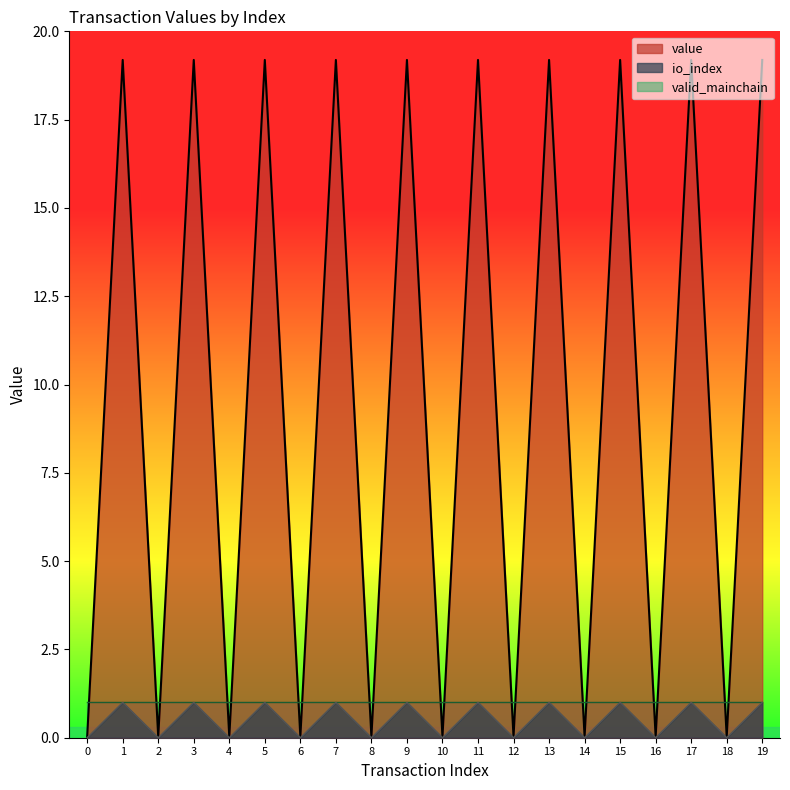

What is the average value of the value series?

9.6